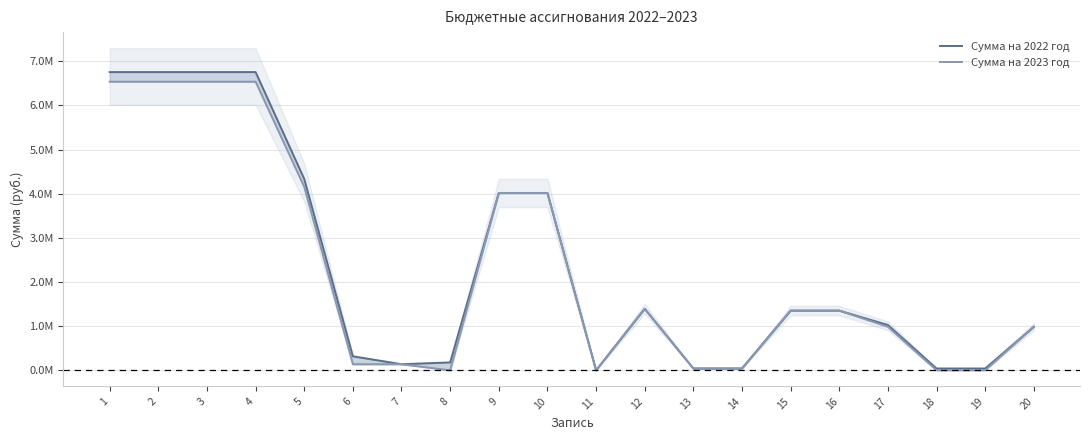

Is the value of Сумма на 2022 год at 3 greater than the value of Сумма на 2023 год at 4?

Yes